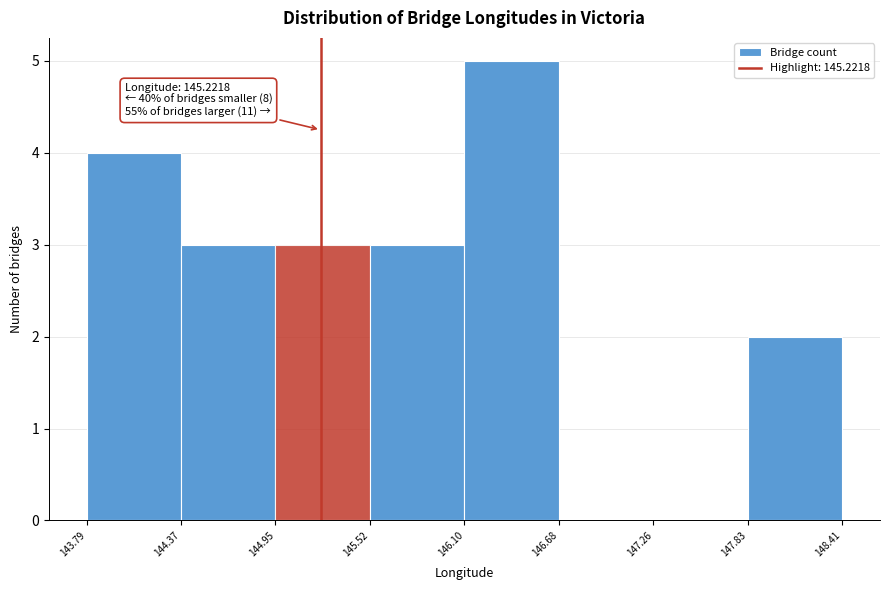

Which range on the x-axis has the tallest bar?

146.10 to 146.68